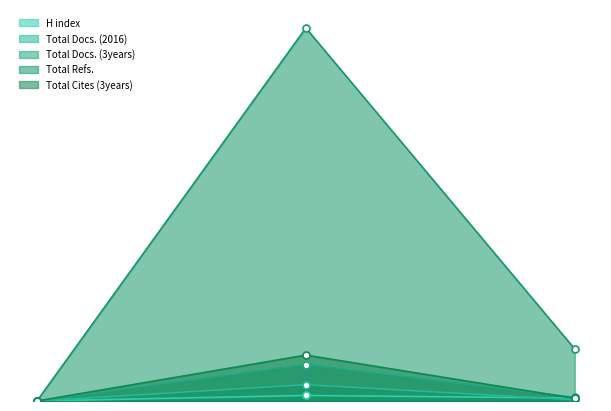

True or false: Total Refs. has a value of 888 at 2.

False